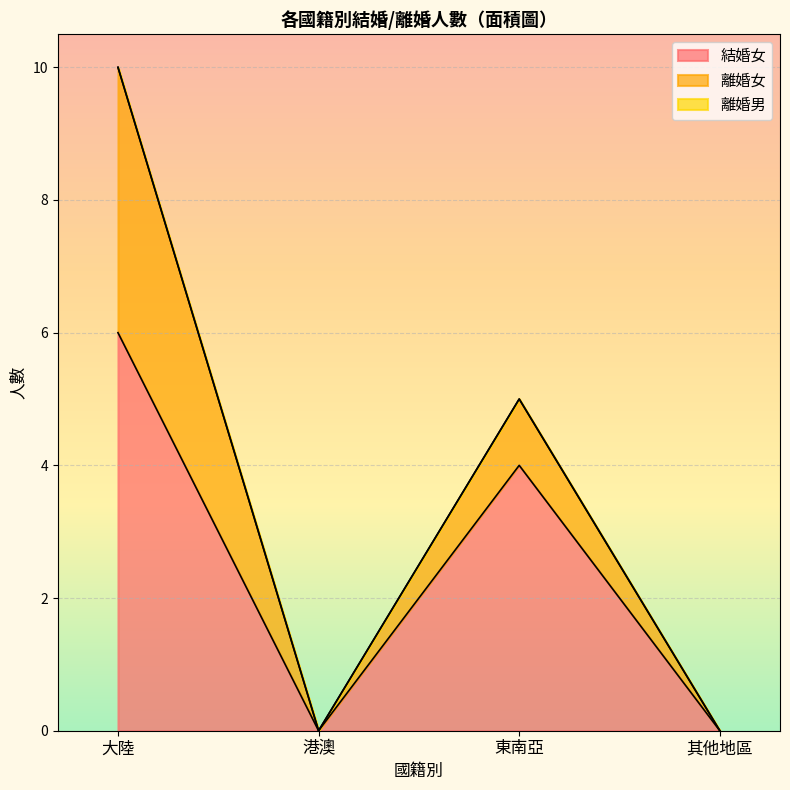

Reading right to left, list all the values displayed in this chart.

結婚女: 0	4	0	6
離婚女: 0	1	0	4
離婚男: 0	0	0	0